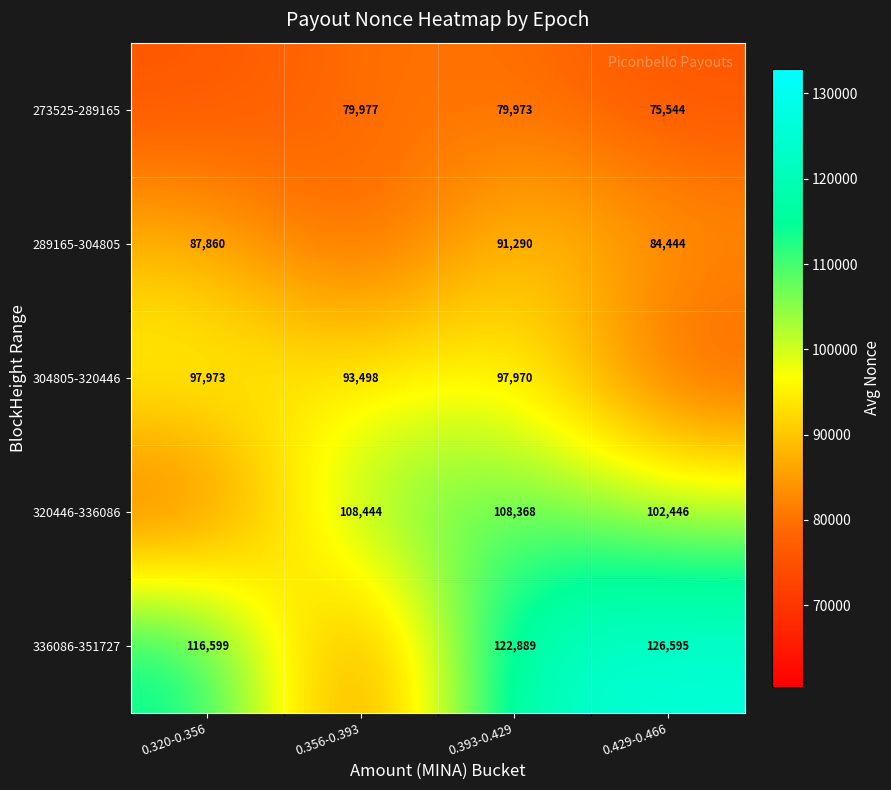

The value of 320446-336086 at 0.429-0.466 is 35054. True or false?

False